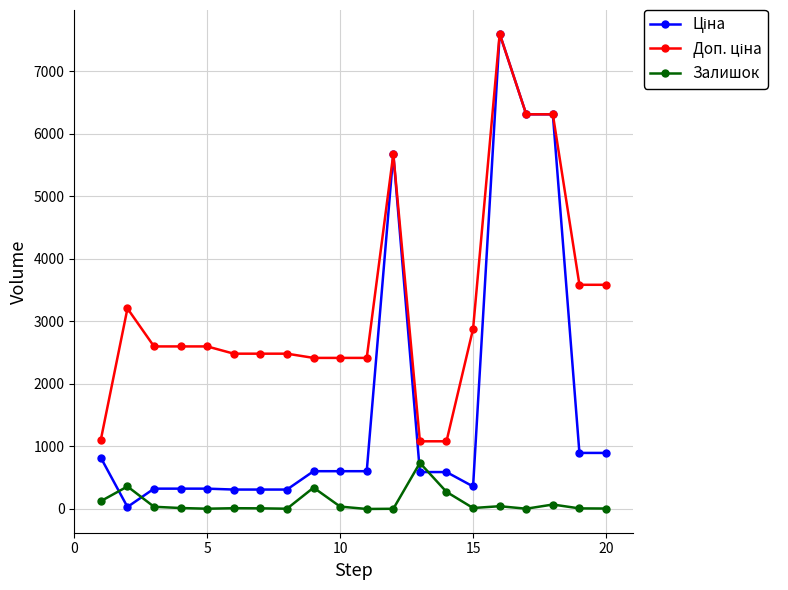

Does the chart have visible grid lines?

Yes